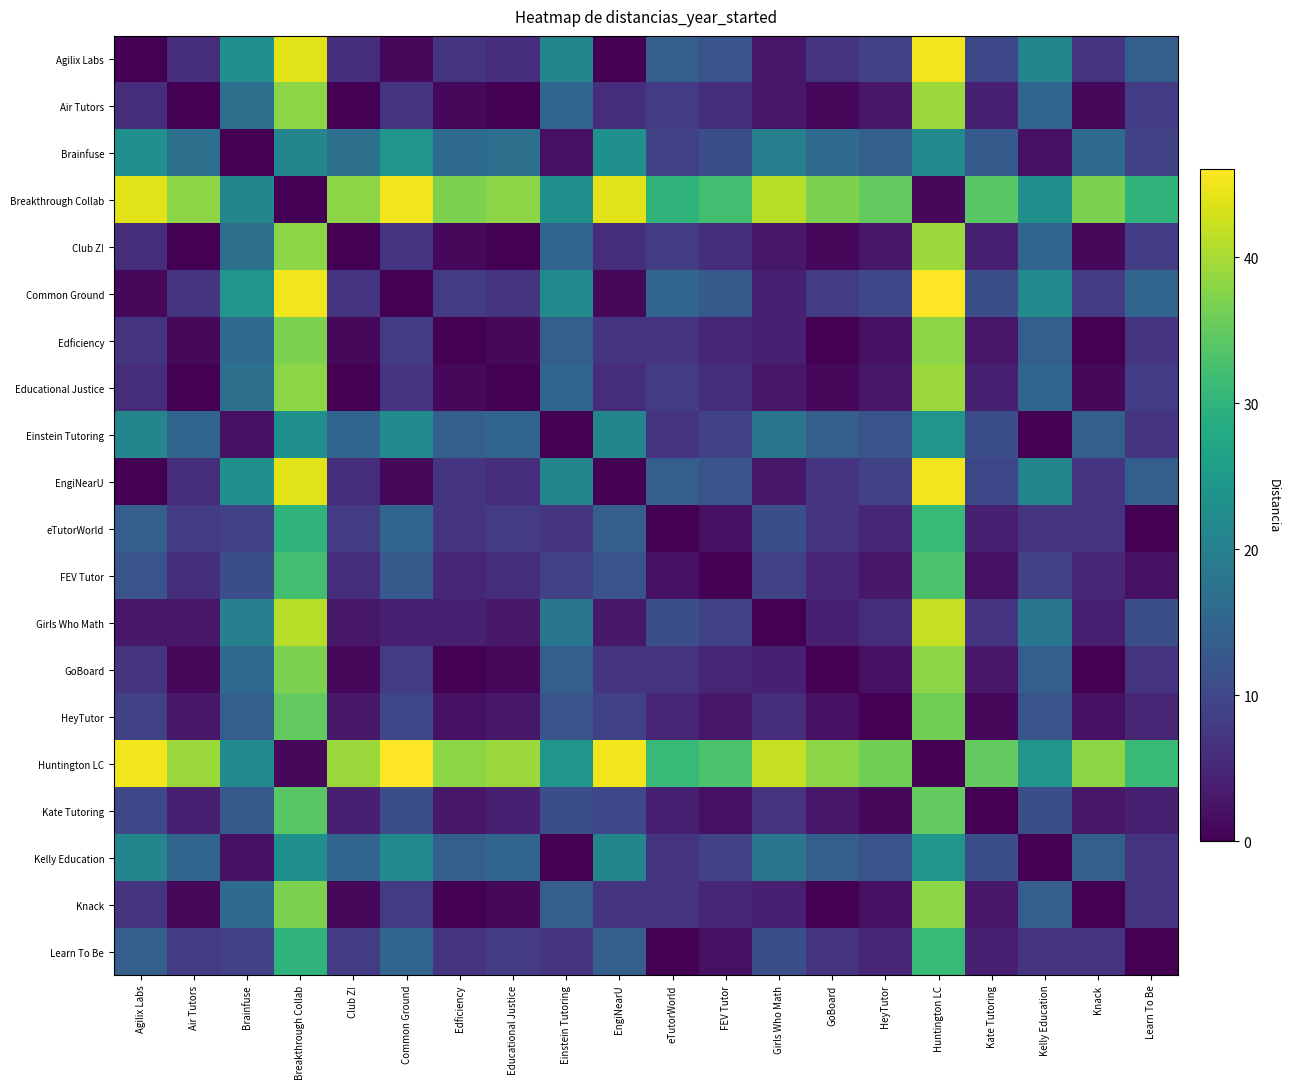

Reading left to right, transcribe all the data shown in this chart.

Agilix Labs: Agilix Labs=0	Air Tutors=6	Brainfuse=23	Breakthrough Collab=44	Club Z!=6	Common Ground=1	Edficiency=7	Educational Justice=6	Einstein Tutoring=21	EngiNearU=0	eTutorWorld=14	FEV Tutor=12	Girls Who Math=3	GoBoard=7	HeyTutor=9	Huntington LC=45	Kate Tutoring=10	Kelly Education=21	Knack=7	Learn To Be=14
Air Tutors: Agilix Labs=6	Air Tutors=0	Brainfuse=17	Breakthrough Collab=38	Club Z!=0	Common Ground=7	Edficiency=1	Educational Justice=0	Einstein Tutoring=15	EngiNearU=6	eTutorWorld=8	FEV Tutor=6	Girls Who Math=3	GoBoard=1	HeyTutor=3	Huntington LC=39	Kate Tutoring=4	Kelly Education=15	Knack=1	Learn To Be=8
Brainfuse: Agilix Labs=23	Air Tutors=17	Brainfuse=0	Breakthrough Collab=21	Club Z!=17	Common Ground=24	Edficiency=16	Educational Justice=17	Einstein Tutoring=2	EngiNearU=23	eTutorWorld=9	FEV Tutor=11	Girls Who Math=20	GoBoard=16	HeyTutor=14	Huntington LC=22	Kate Tutoring=13	Kelly Education=2	Knack=16	Learn To Be=9
Breakthrough Collab: Agilix Labs=44	Air Tutors=38	Brainfuse=21	Breakthrough Collab=0	Club Z!=38	Common Ground=45	Edficiency=37	Educational Justice=38	Einstein Tutoring=23	EngiNearU=44	eTutorWorld=30	FEV Tutor=32	Girls Who Math=41	GoBoard=37	HeyTutor=35	Huntington LC=1	Kate Tutoring=34	Kelly Education=23	Knack=37	Learn To Be=30
Club Z!: Agilix Labs=6	Air Tutors=0	Brainfuse=17	Breakthrough Collab=38	Club Z!=0	Common Ground=7	Edficiency=1	Educational Justice=0	Einstein Tutoring=15	EngiNearU=6	eTutorWorld=8	FEV Tutor=6	Girls Who Math=3	GoBoard=1	HeyTutor=3	Huntington LC=39	Kate Tutoring=4	Kelly Education=15	Knack=1	Learn To Be=8
Common Ground: Agilix Labs=1	Air Tutors=7	Brainfuse=24	Breakthrough Collab=45	Club Z!=7	Common Ground=0	Edficiency=8	Educational Justice=7	Einstein Tutoring=22	EngiNearU=1	eTutorWorld=15	FEV Tutor=13	Girls Who Math=4	GoBoard=8	HeyTutor=10	Huntington LC=46	Kate Tutoring=11	Kelly Education=22	Knack=8	Learn To Be=15
Edficiency: Agilix Labs=7	Air Tutors=1	Brainfuse=16	Breakthrough Collab=37	Club Z!=1	Common Ground=8	Edficiency=0	Educational Justice=1	Einstein Tutoring=14	EngiNearU=7	eTutorWorld=7	FEV Tutor=5	Girls Who Math=4	GoBoard=0	HeyTutor=2	Huntington LC=38	Kate Tutoring=3	Kelly Education=14	Knack=0	Learn To Be=7
Educational Justice: Agilix Labs=6	Air Tutors=0	Brainfuse=17	Breakthrough Collab=38	Club Z!=0	Common Ground=7	Edficiency=1	Educational Justice=0	Einstein Tutoring=15	EngiNearU=6	eTutorWorld=8	FEV Tutor=6	Girls Who Math=3	GoBoard=1	HeyTutor=3	Huntington LC=39	Kate Tutoring=4	Kelly Education=15	Knack=1	Learn To Be=8
Einstein Tutoring: Agilix Labs=21	Air Tutors=15	Brainfuse=2	Breakthrough Collab=23	Club Z!=15	Common Ground=22	Edficiency=14	Educational Justice=15	Einstein Tutoring=0	EngiNearU=21	eTutorWorld=7	FEV Tutor=9	Girls Who Math=18	GoBoard=14	HeyTutor=12	Huntington LC=24	Kate Tutoring=11	Kelly Education=0	Knack=14	Learn To Be=7
EngiNearU: Agilix Labs=0	Air Tutors=6	Brainfuse=23	Breakthrough Collab=44	Club Z!=6	Common Ground=1	Edficiency=7	Educational Justice=6	Einstein Tutoring=21	EngiNearU=0	eTutorWorld=14	FEV Tutor=12	Girls Who Math=3	GoBoard=7	HeyTutor=9	Huntington LC=45	Kate Tutoring=10	Kelly Education=21	Knack=7	Learn To Be=14
eTutorWorld: Agilix Labs=14	Air Tutors=8	Brainfuse=9	Breakthrough Collab=30	Club Z!=8	Common Ground=15	Edficiency=7	Educational Justice=8	Einstein Tutoring=7	EngiNearU=14	eTutorWorld=0	FEV Tutor=2	Girls Who Math=11	GoBoard=7	HeyTutor=5	Huntington LC=31	Kate Tutoring=4	Kelly Education=7	Knack=7	Learn To Be=0
FEV Tutor: Agilix Labs=12	Air Tutors=6	Brainfuse=11	Breakthrough Collab=32	Club Z!=6	Common Ground=13	Edficiency=5	Educational Justice=6	Einstein Tutoring=9	EngiNearU=12	eTutorWorld=2	FEV Tutor=0	Girls Who Math=9	GoBoard=5	HeyTutor=3	Huntington LC=33	Kate Tutoring=2	Kelly Education=9	Knack=5	Learn To Be=2
Girls Who Math: Agilix Labs=3	Air Tutors=3	Brainfuse=20	Breakthrough Collab=41	Club Z!=3	Common Ground=4	Edficiency=4	Educational Justice=3	Einstein Tutoring=18	EngiNearU=3	eTutorWorld=11	FEV Tutor=9	Girls Who Math=0	GoBoard=4	HeyTutor=6	Huntington LC=42	Kate Tutoring=7	Kelly Education=18	Knack=4	Learn To Be=11
GoBoard: Agilix Labs=7	Air Tutors=1	Brainfuse=16	Breakthrough Collab=37	Club Z!=1	Common Ground=8	Edficiency=0	Educational Justice=1	Einstein Tutoring=14	EngiNearU=7	eTutorWorld=7	FEV Tutor=5	Girls Who Math=4	GoBoard=0	HeyTutor=2	Huntington LC=38	Kate Tutoring=3	Kelly Education=14	Knack=0	Learn To Be=7
HeyTutor: Agilix Labs=9	Air Tutors=3	Brainfuse=14	Breakthrough Collab=35	Club Z!=3	Common Ground=10	Edficiency=2	Educational Justice=3	Einstein Tutoring=12	EngiNearU=9	eTutorWorld=5	FEV Tutor=3	Girls Who Math=6	GoBoard=2	HeyTutor=0	Huntington LC=36	Kate Tutoring=1	Kelly Education=12	Knack=2	Learn To Be=5
Huntington LC: Agilix Labs=45	Air Tutors=39	Brainfuse=22	Breakthrough Collab=1	Club Z!=39	Common Ground=46	Edficiency=38	Educational Justice=39	Einstein Tutoring=24	EngiNearU=45	eTutorWorld=31	FEV Tutor=33	Girls Who Math=42	GoBoard=38	HeyTutor=36	Huntington LC=0	Kate Tutoring=35	Kelly Education=24	Knack=38	Learn To Be=31
Kate Tutoring: Agilix Labs=10	Air Tutors=4	Brainfuse=13	Breakthrough Collab=34	Club Z!=4	Common Ground=11	Edficiency=3	Educational Justice=4	Einstein Tutoring=11	EngiNearU=10	eTutorWorld=4	FEV Tutor=2	Girls Who Math=7	GoBoard=3	HeyTutor=1	Huntington LC=35	Kate Tutoring=0	Kelly Education=11	Knack=3	Learn To Be=4
Kelly Education: Agilix Labs=21	Air Tutors=15	Brainfuse=2	Breakthrough Collab=23	Club Z!=15	Common Ground=22	Edficiency=14	Educational Justice=15	Einstein Tutoring=0	EngiNearU=21	eTutorWorld=7	FEV Tutor=9	Girls Who Math=18	GoBoard=14	HeyTutor=12	Huntington LC=24	Kate Tutoring=11	Kelly Education=0	Knack=14	Learn To Be=7
Knack: Agilix Labs=7	Air Tutors=1	Brainfuse=16	Breakthrough Collab=37	Club Z!=1	Common Ground=8	Edficiency=0	Educational Justice=1	Einstein Tutoring=14	EngiNearU=7	eTutorWorld=7	FEV Tutor=5	Girls Who Math=4	GoBoard=0	HeyTutor=2	Huntington LC=38	Kate Tutoring=3	Kelly Education=14	Knack=0	Learn To Be=7
Learn To Be: Agilix Labs=14	Air Tutors=8	Brainfuse=9	Breakthrough Collab=30	Club Z!=8	Common Ground=15	Edficiency=7	Educational Justice=8	Einstein Tutoring=7	EngiNearU=14	eTutorWorld=0	FEV Tutor=2	Girls Who Math=11	GoBoard=7	HeyTutor=5	Huntington LC=31	Kate Tutoring=4	Kelly Education=7	Knack=7	Learn To Be=0